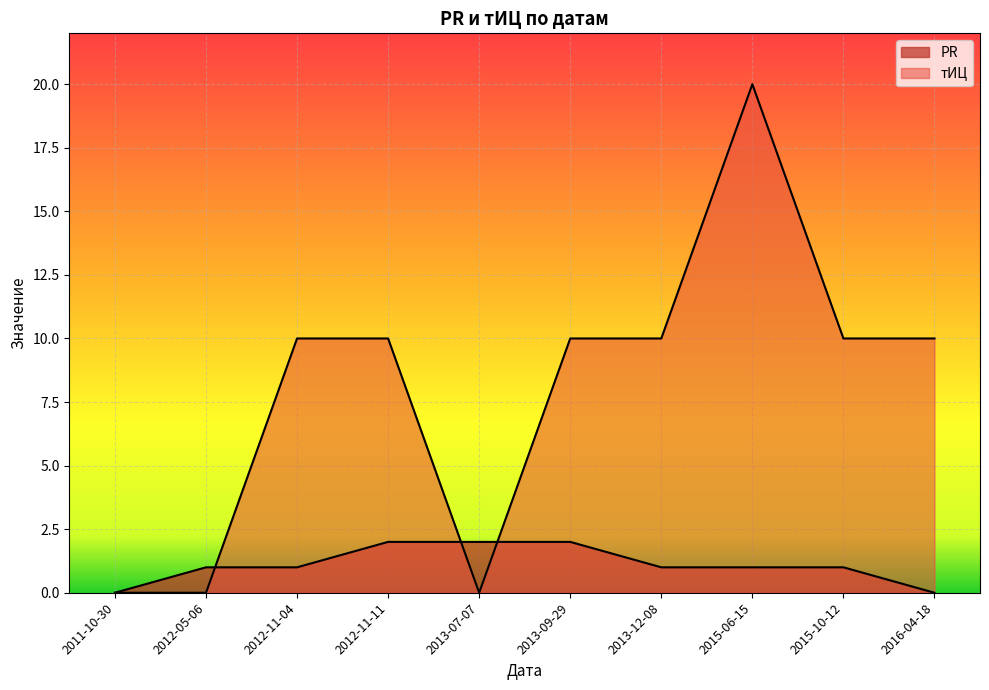

At how many categories does at least one series exceed 7?

7